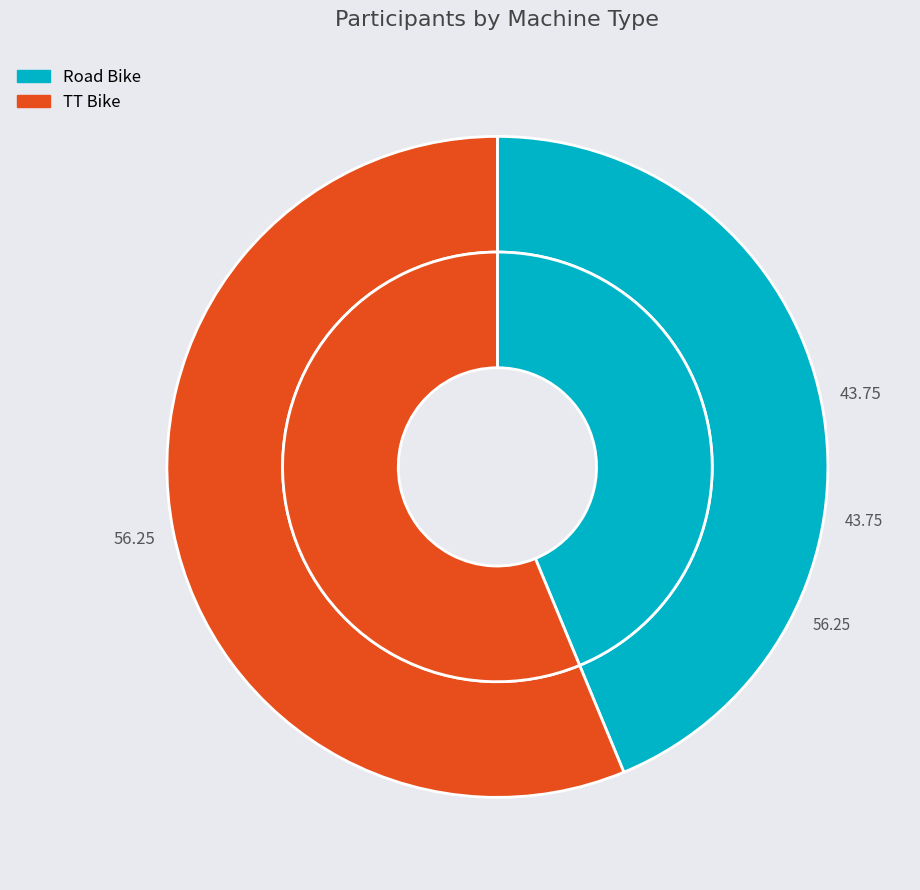

Rank the categories by value from highest to lowest.

TT Bike, Road Bike